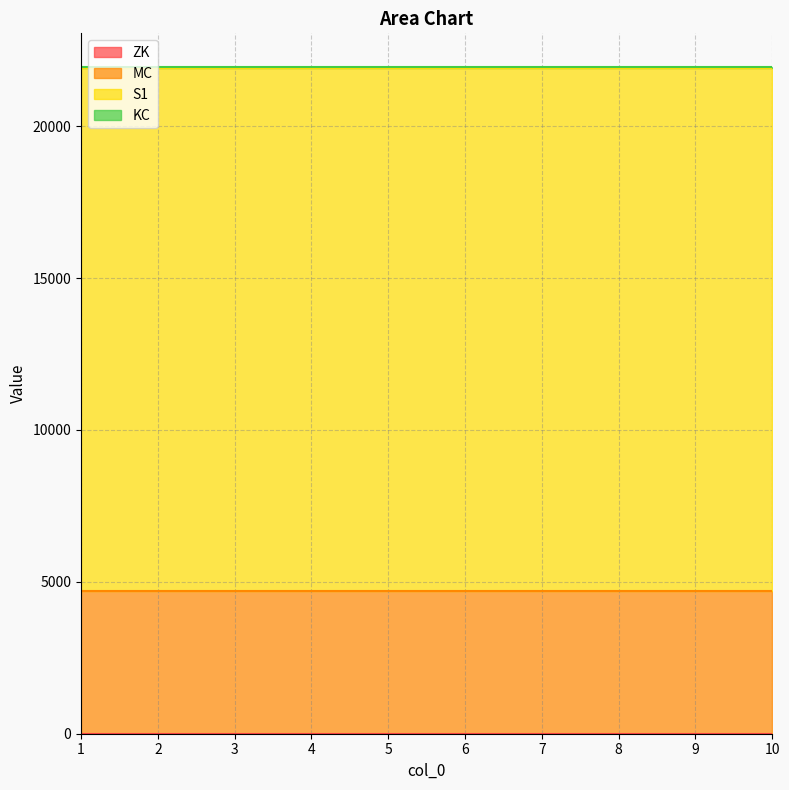

At 8, list the series in order from largest to smallest.

S1, MC, KC, ZK